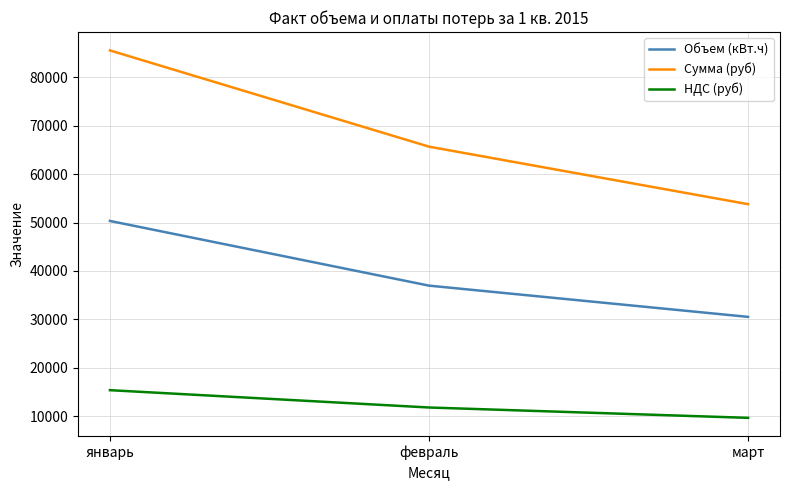

At which category does the chart reach its minimum across all series?

март